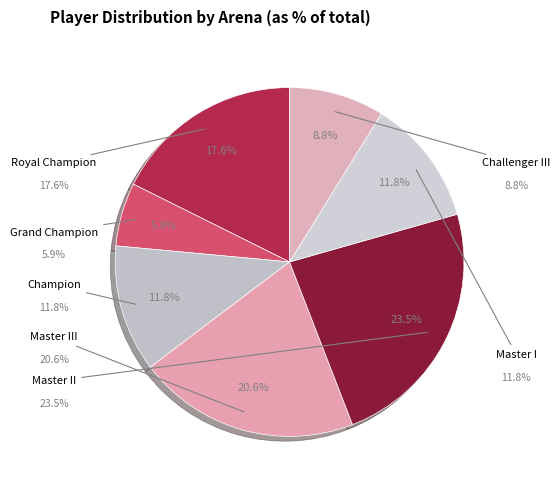

Count the number of slices in the pie.

7